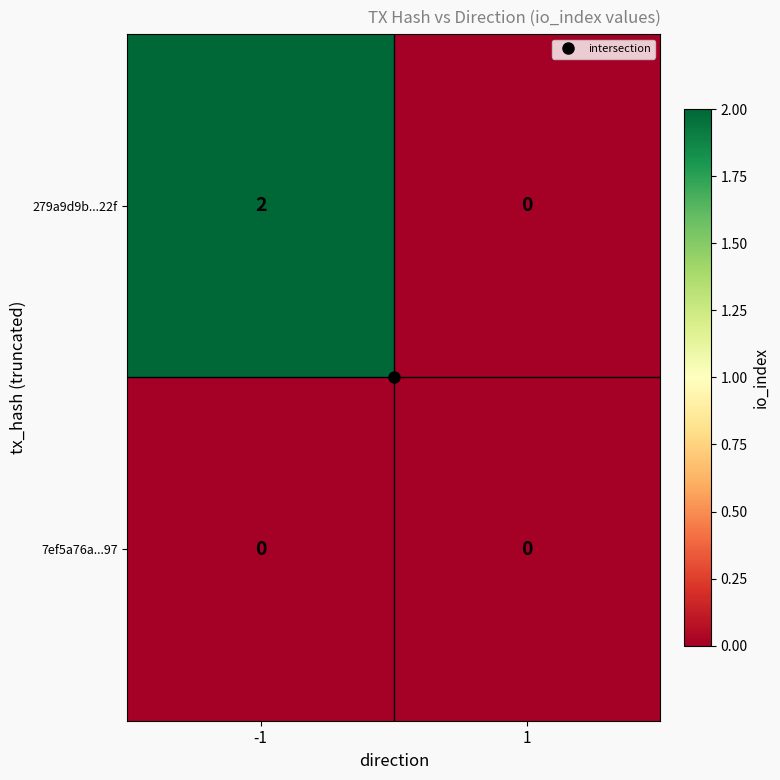

Which series has the largest range (max minus min)?

279a9d9b...22f